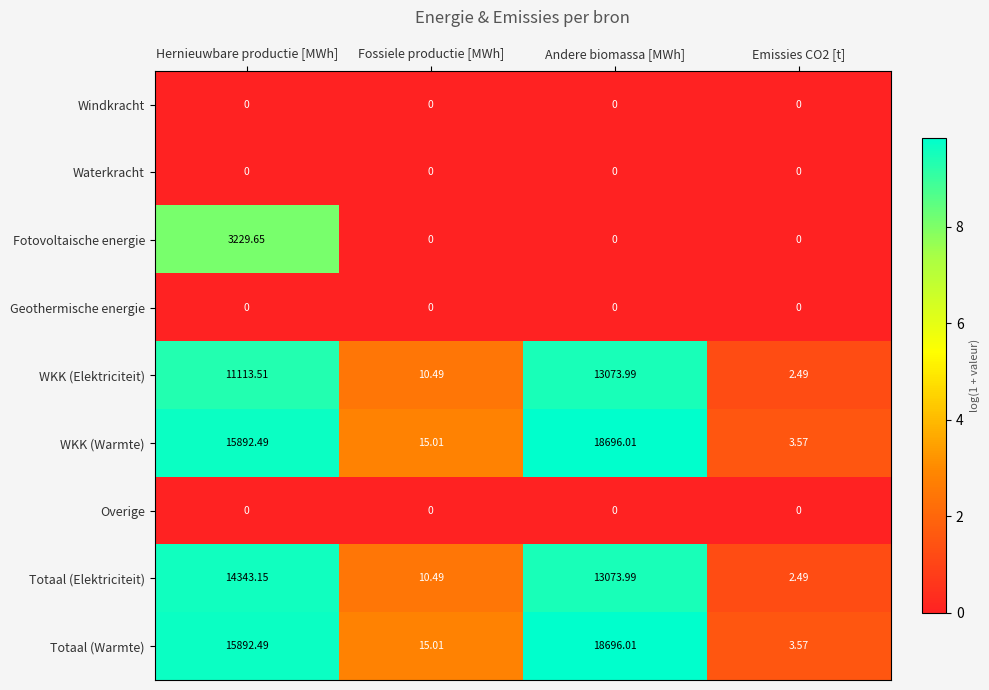

How many data points does each series have?

4